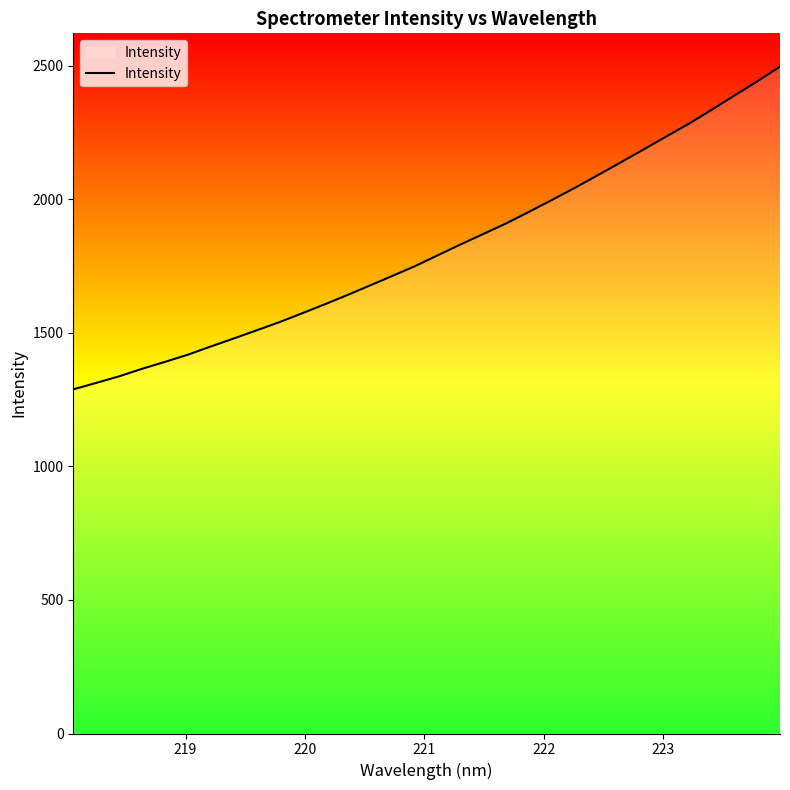

What is the smallest value displayed?

1288.7